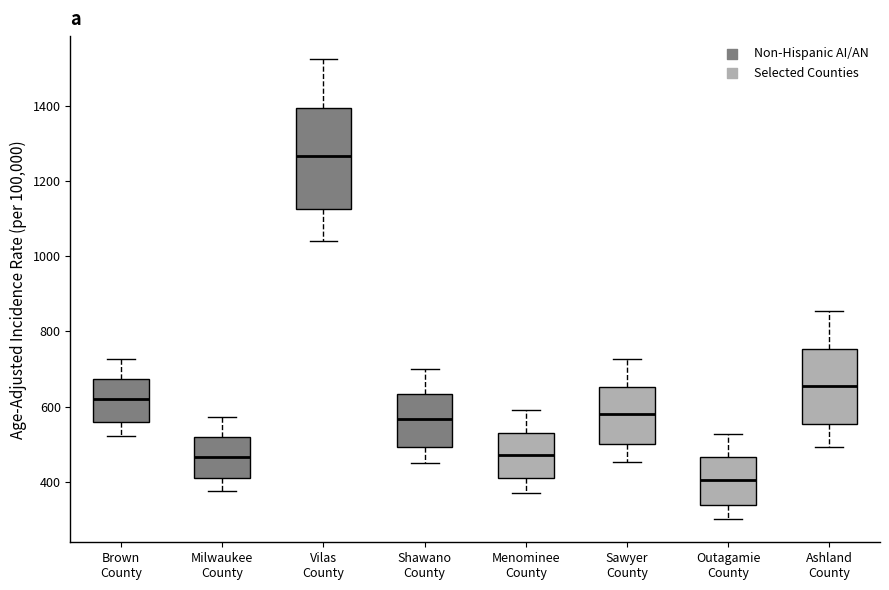

Where is the upper edge of the box for Sawyer County on the y-axis? The values are not printed on the chart, so give them approximately, as read against the axis.

660